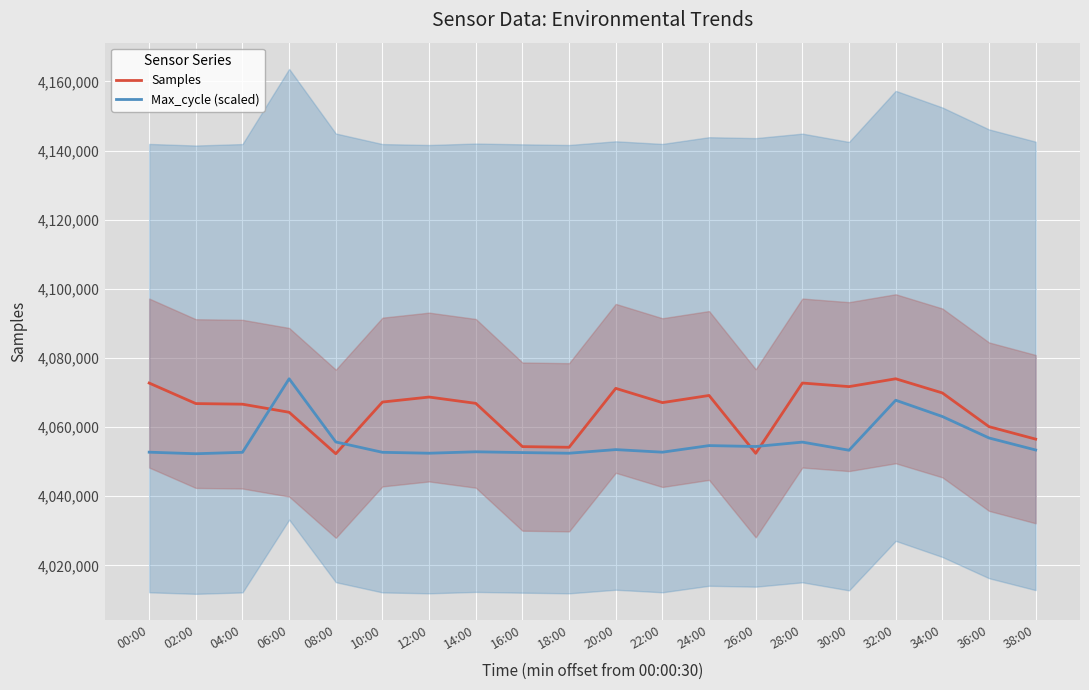

Reading right to left, extract all data points from this chart.

Samples: 4056521.0	4060129.0	4069887.0	4073982.0	4071714.0	4072751.0	4052420.0	4069153.0	4067086.0	4071210.0	4054166.0	4054361.0	4066875.0	4068697.0	4067253.0	4052299.0	4064292.0	4066631.0	4066808.0	4072744.0
Max_cycle (scaled): 4053383.1	4056859.9	4063065.7	4067776.2	4053308.4	4055663.6	4054392.5	4054654.2	4052747.6	4053495.3	4052448.5	4052635.5	4052859.8	4052448.5	4052710.2	4055701.0	4073982.0	4052710.2	4052299.0	4052747.6